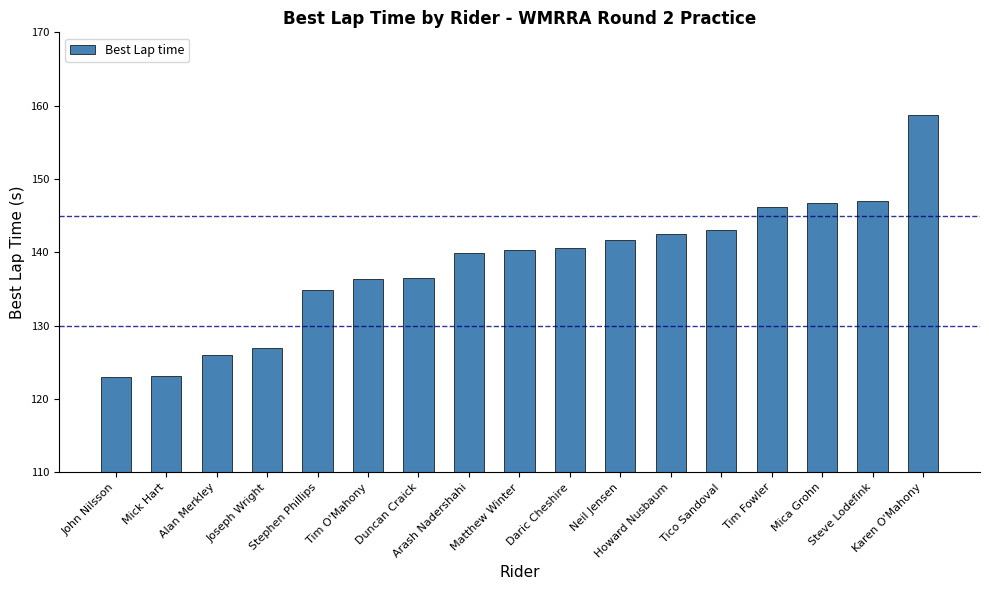

How many data points does each series have?

17